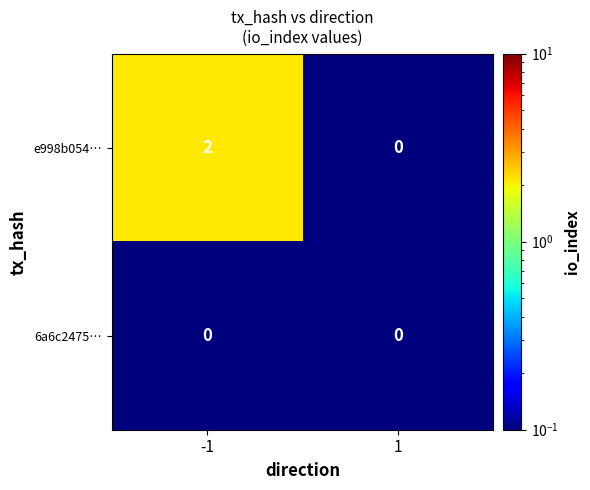

Which series has the largest range (max minus min)?

e998b054…